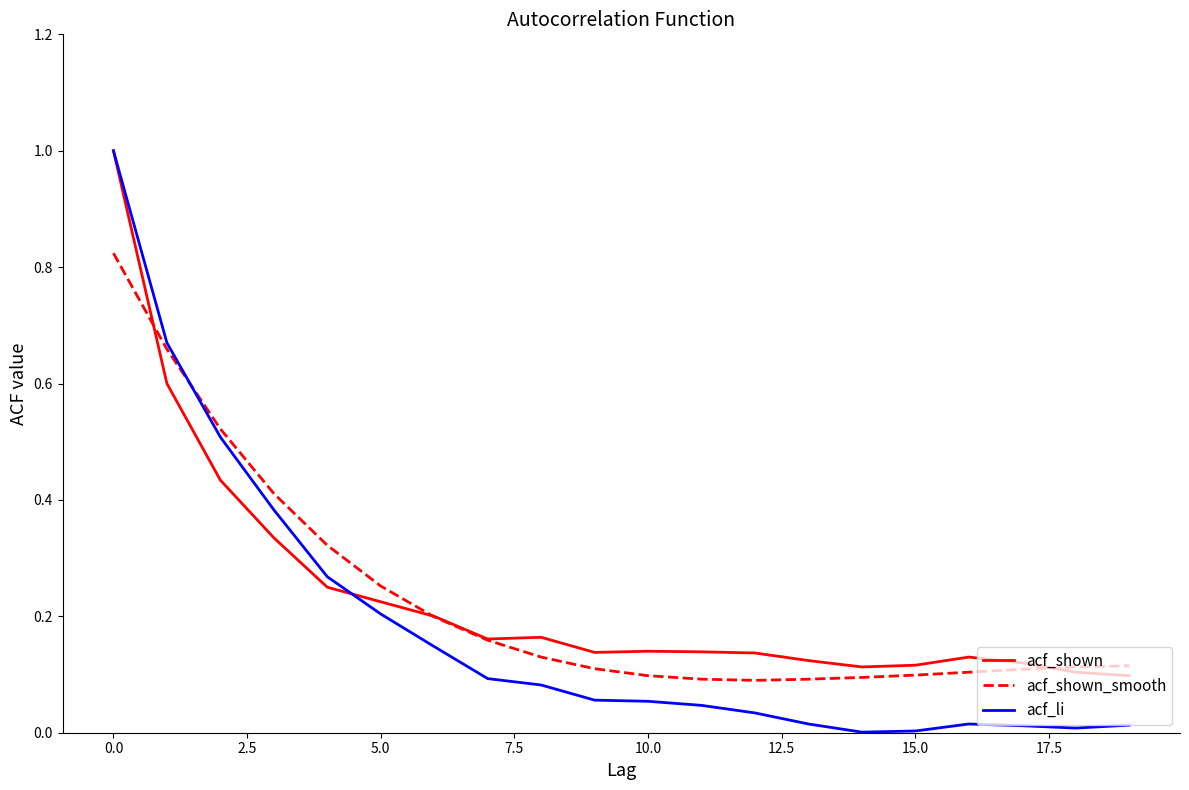

Which series has the widest spread of values?

acf_li